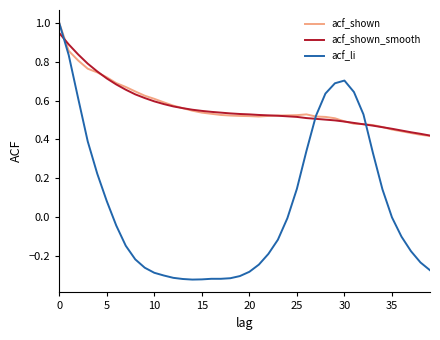

What is the maximum value for acf_shown?

1.0